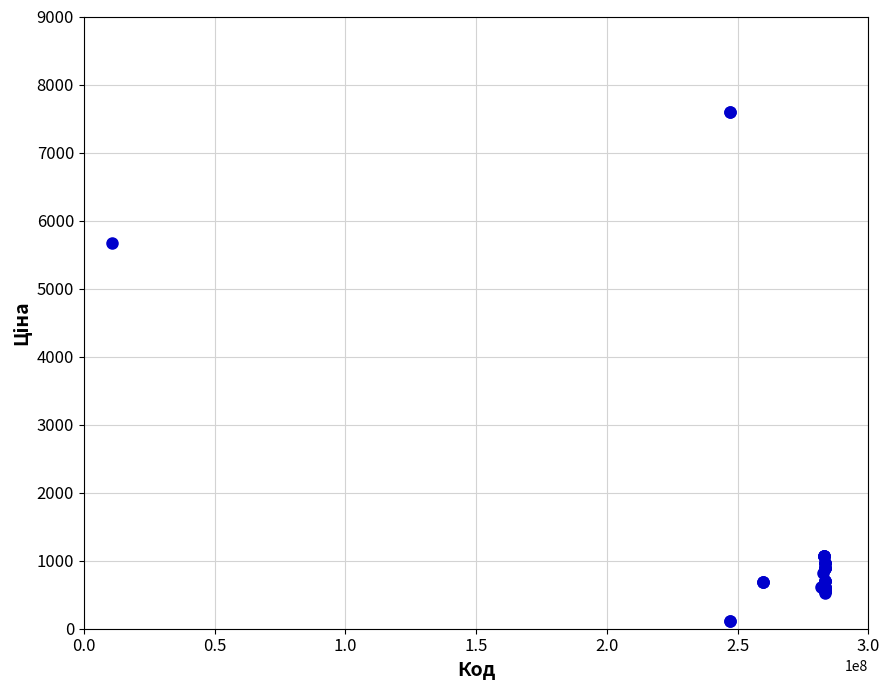

What Y value in the scatter plot is closest to 3855?

5673.8